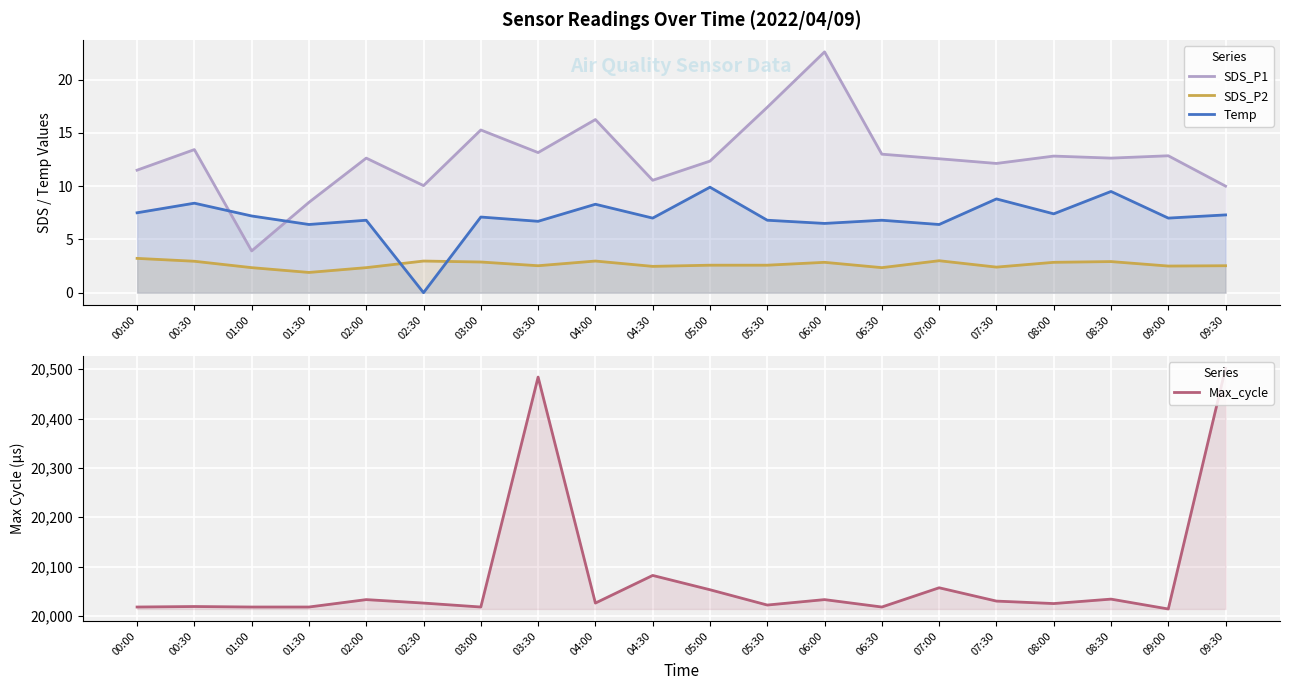

How many lines are shown in the chart?

4